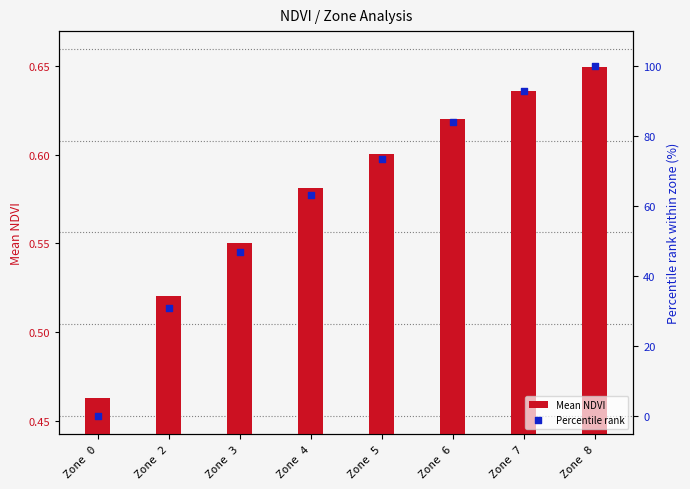

What are all the series names shown in the legend?

Mean NDVI, Percentile rank